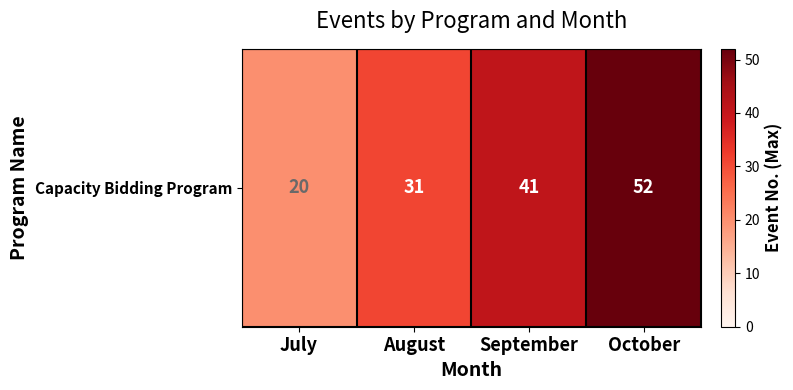

The chart shows a value of 46 at August. True or false?

False